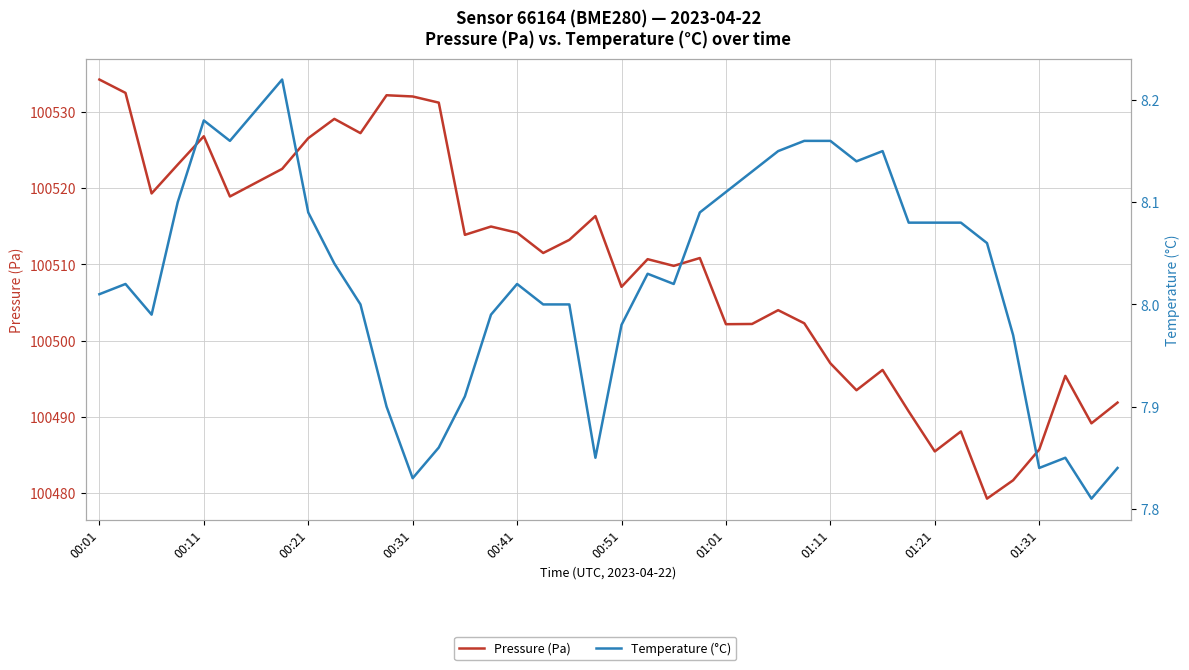

How many data points in Pressure (Pa) are above 100511?

20